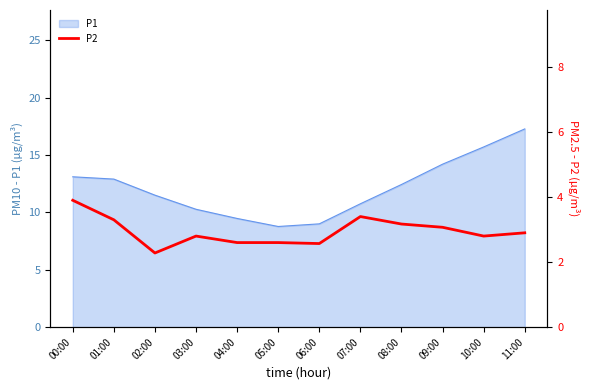

What is the smallest value displayed?

2.3